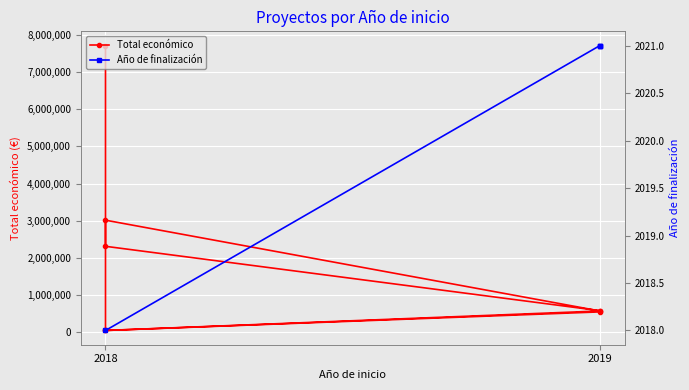

List the labels in order of value, smallest first.

2018, 2018, 2019, 2019, 2019, 2018, 2018, 2018